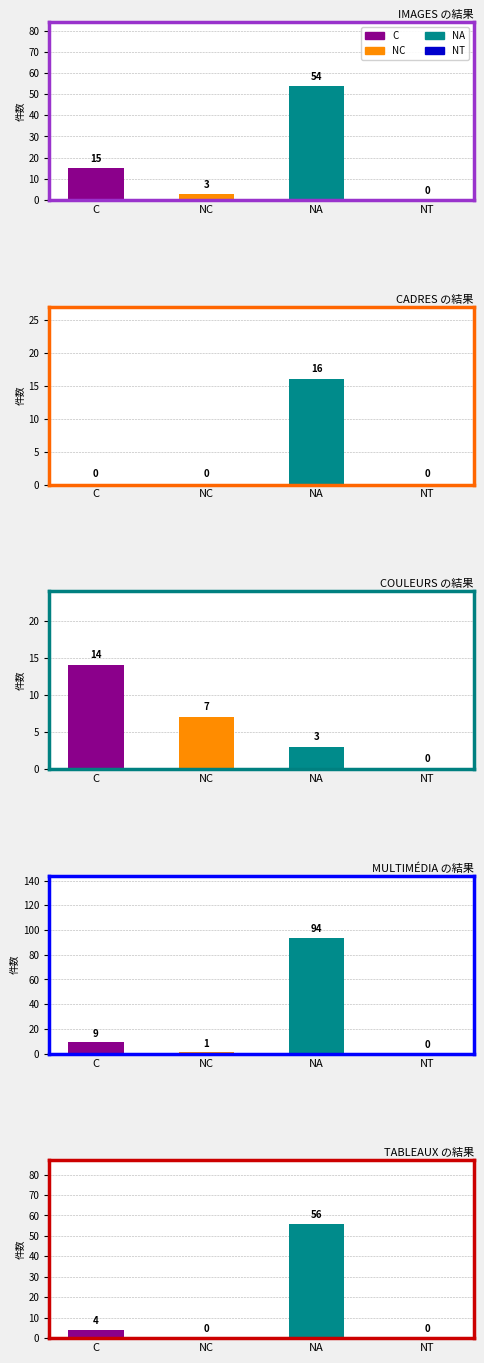

Which series has the largest total across all categories?

NA